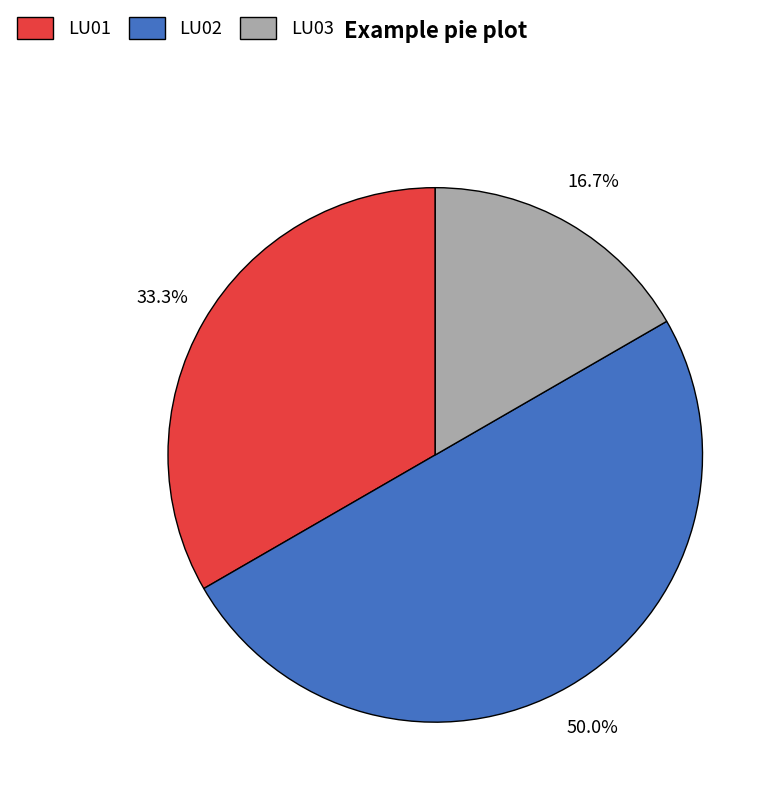

Which category has the biggest portion of the pie?

LU02